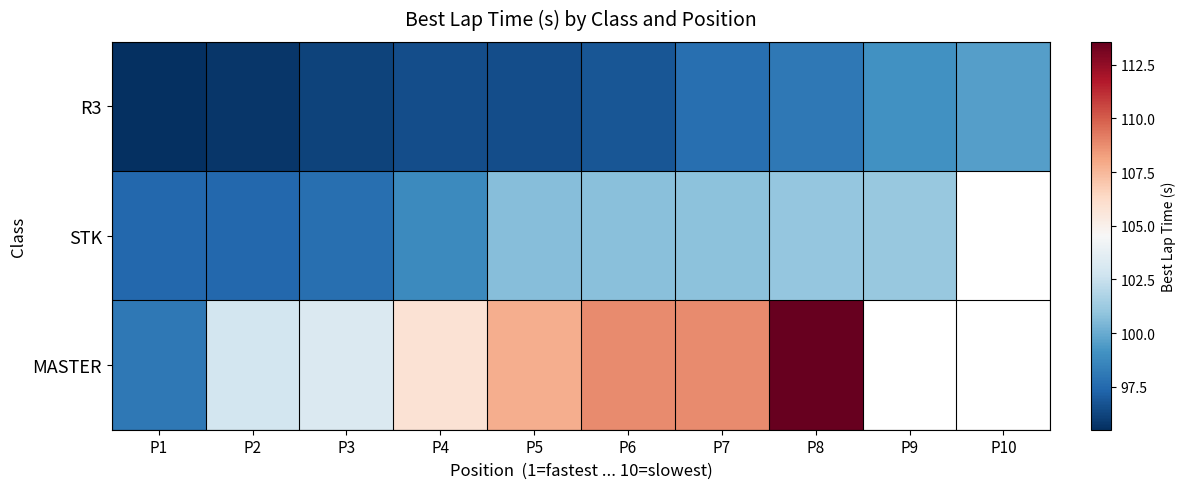

How many data points in MASTER are less than 108?

5